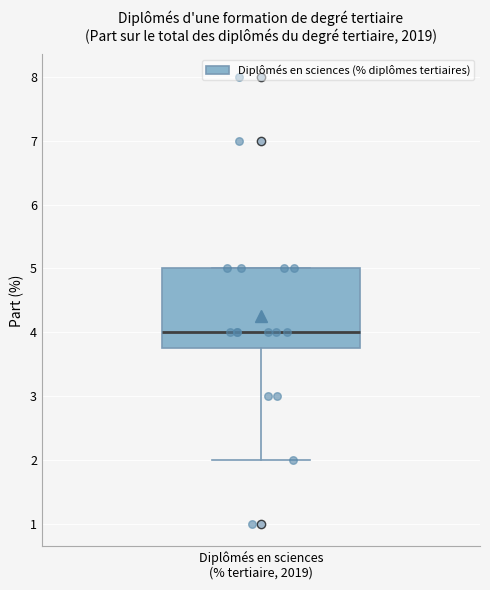

Where does the lower whisker of the box for Diplômés en sciences (% tertiaire, 2019) end on the y-axis? The values are not printed on the chart, so give them approximately, as read against the axis.

2.0